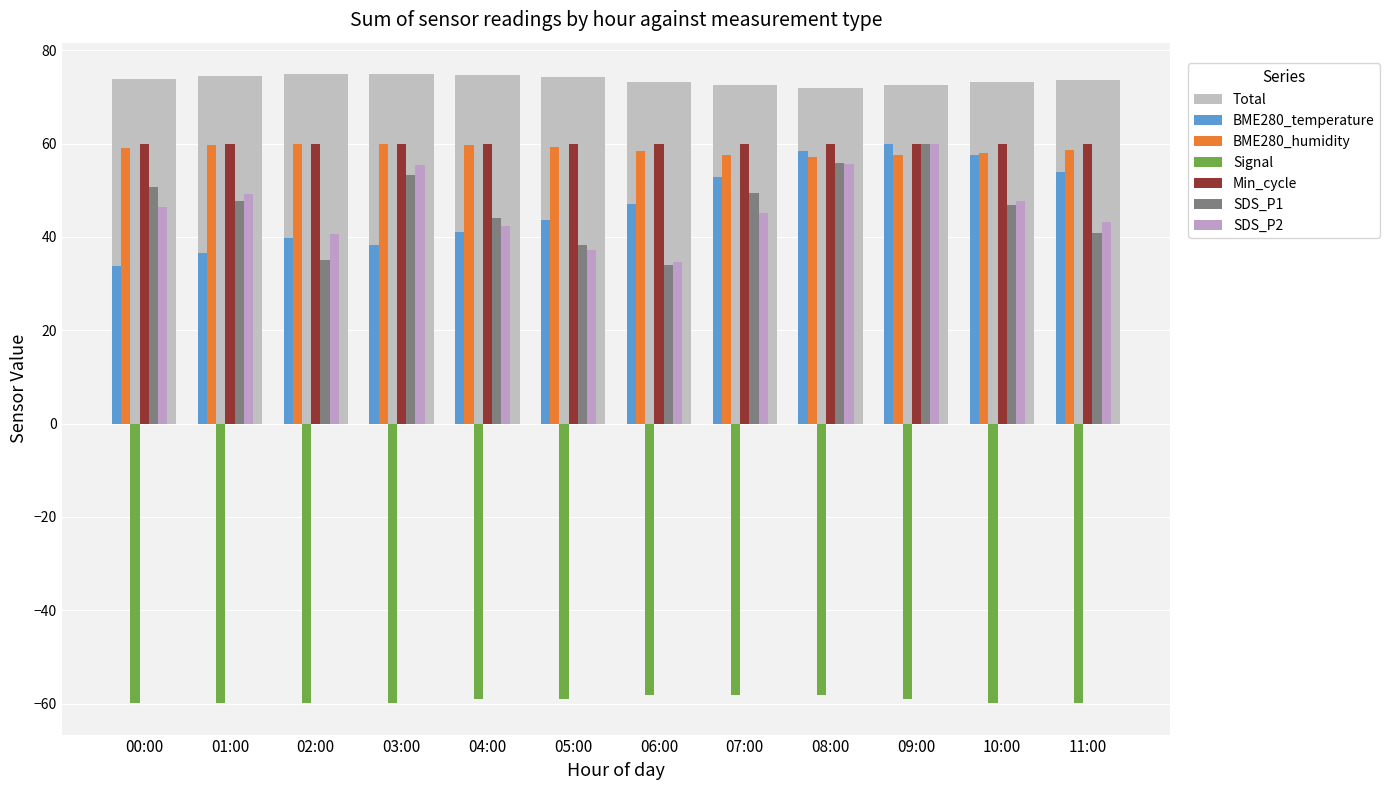

What is the label of the 9th bar from the left?

08:00